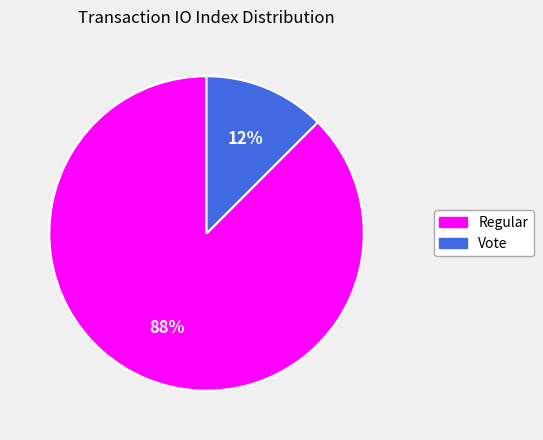

Between Regular and Vote, which is larger?

Regular